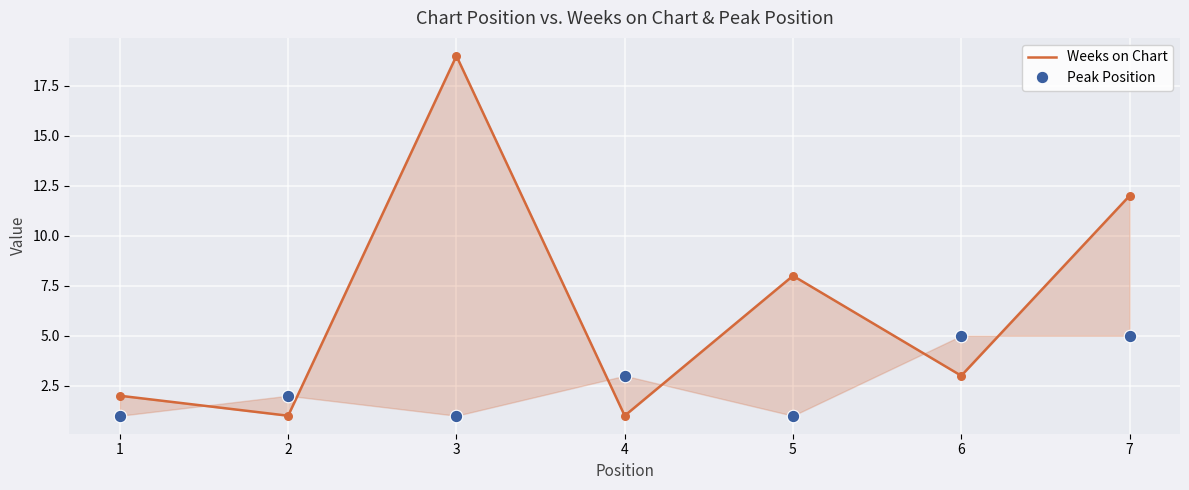

Which series has the largest total across all categories?

Weeks on Chart